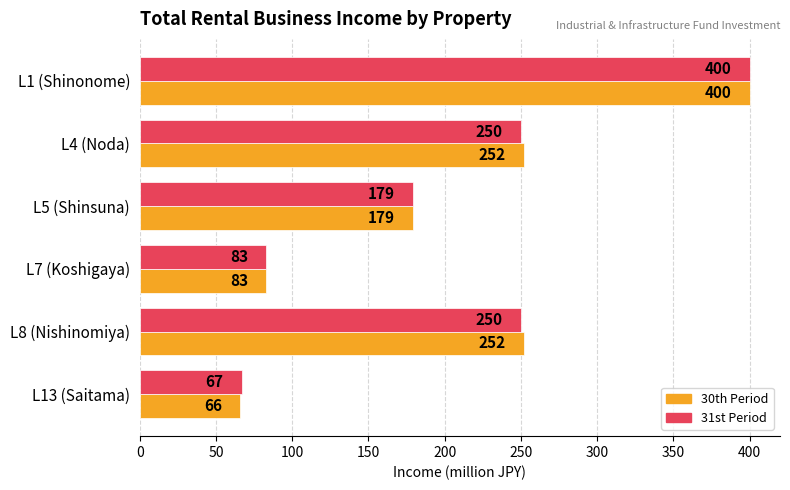

At which category is the sum across all series the highest?

L1 (Shinonome)